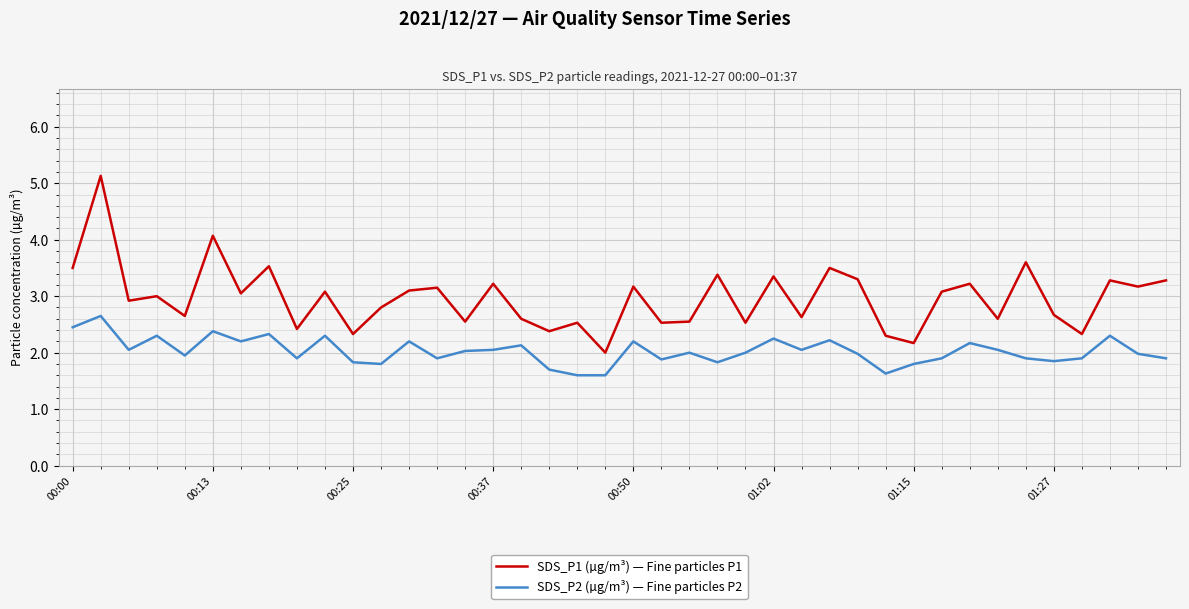

Rank the series by their average value, from lowest to highest.

SDS_P2 (µg/m³) — Fine particles P2, SDS_P1 (µg/m³) — Fine particles P1